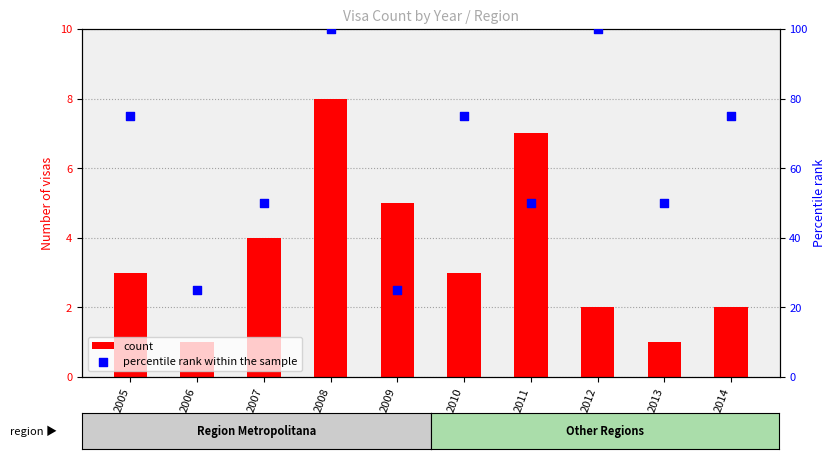

Which series has the largest Y range (max minus min)?

percentile rank within the sample